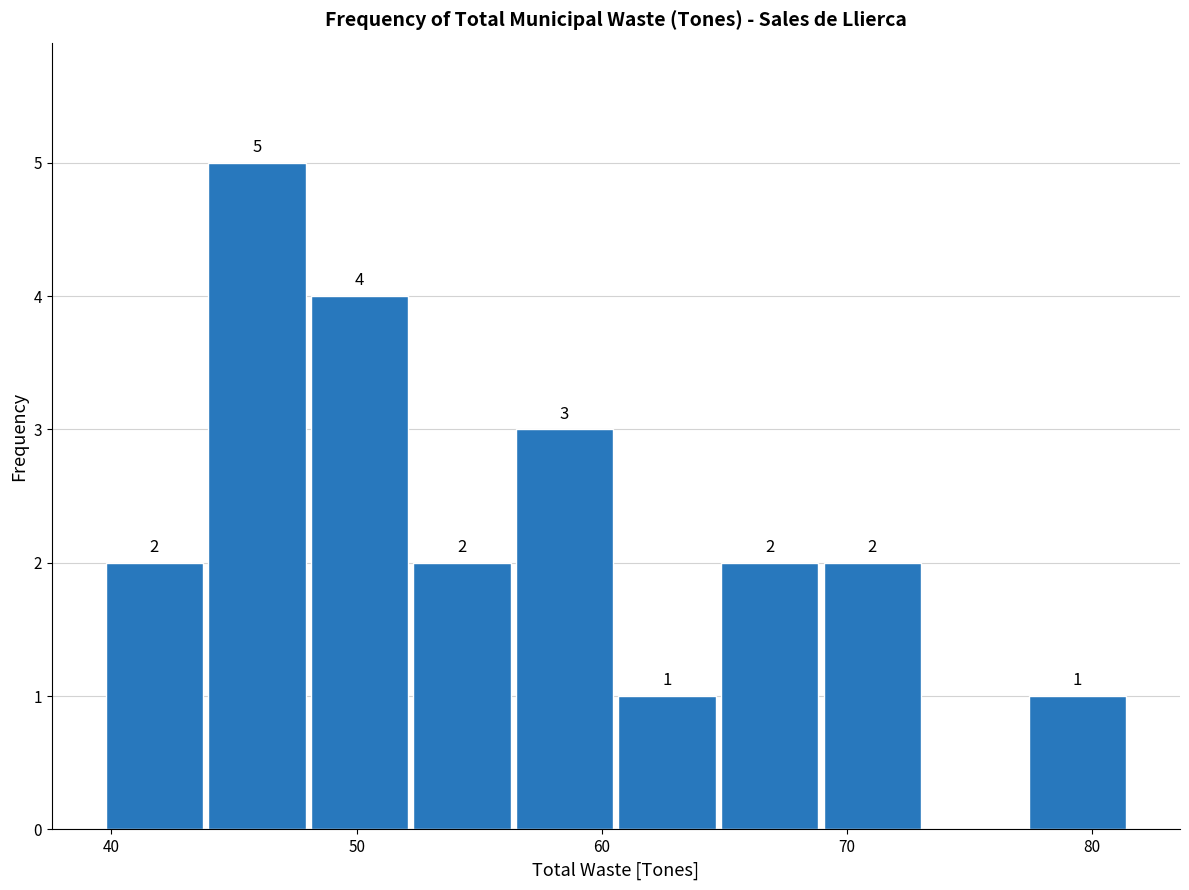

Which range on the x-axis has the tallest bar?

44 to 48